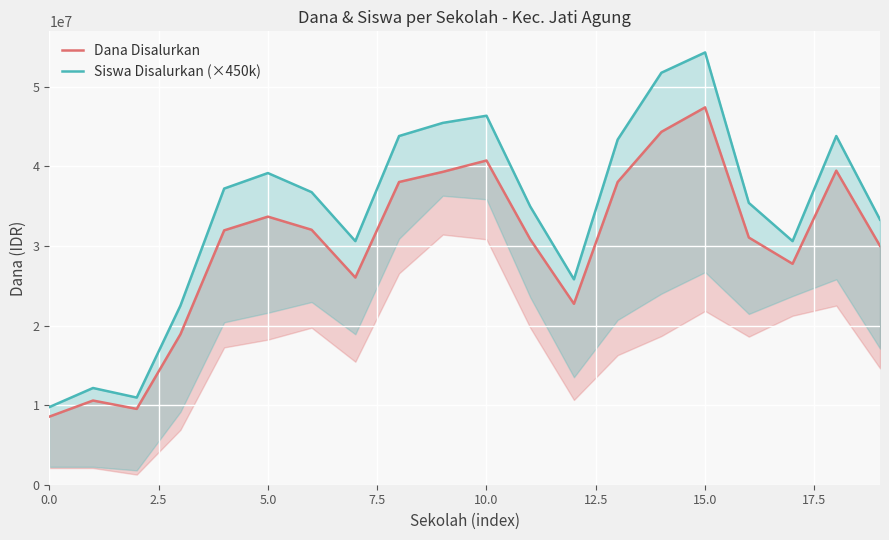

What value does the Siswa Disalurkan (×450k) series have at 15, to the nearest 100?

54300000